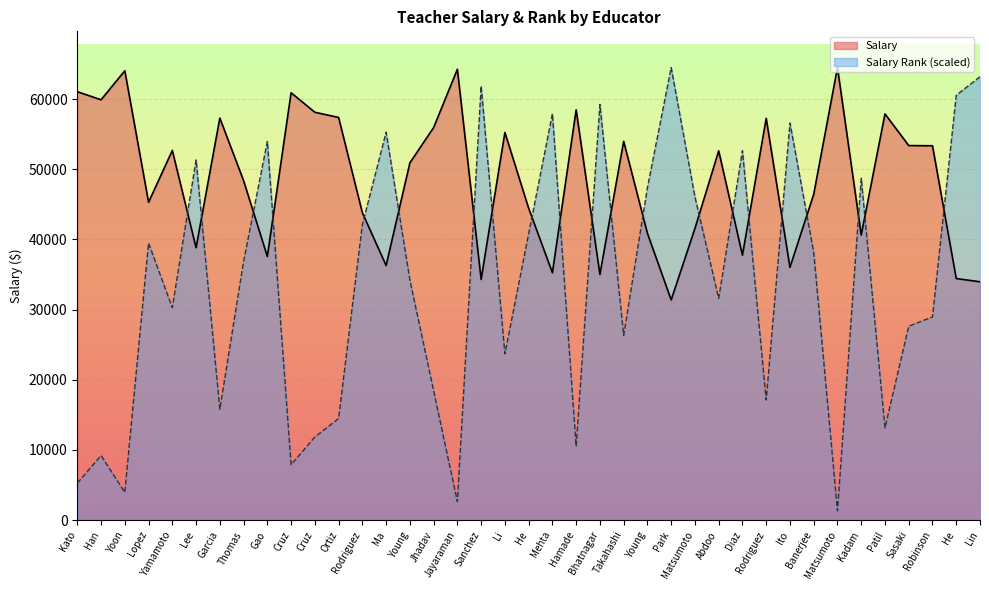

What is the smallest value displayed?

1316.5